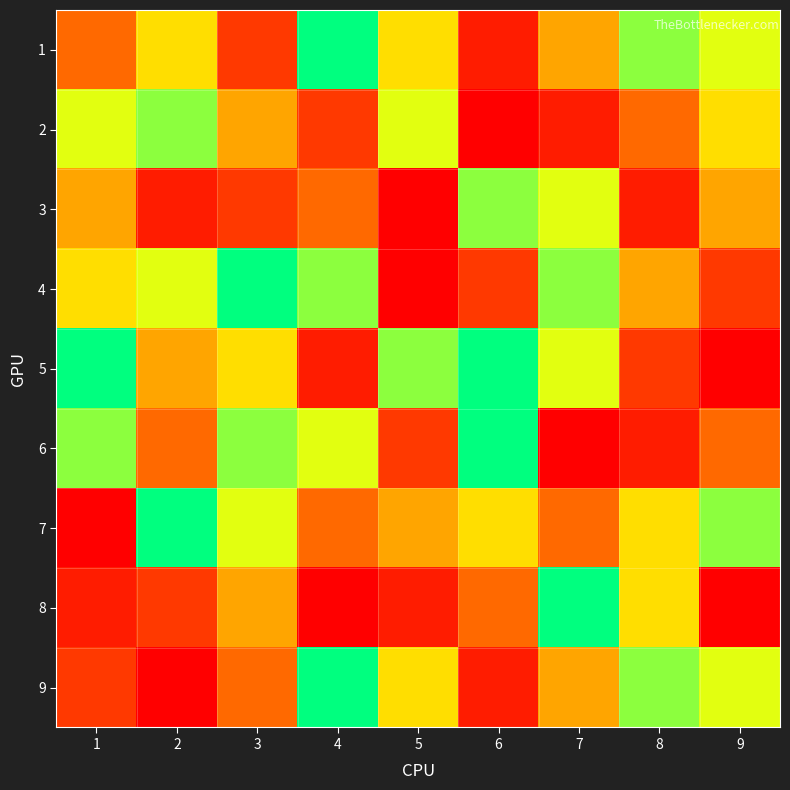

What is the total value across all series at 5?

39